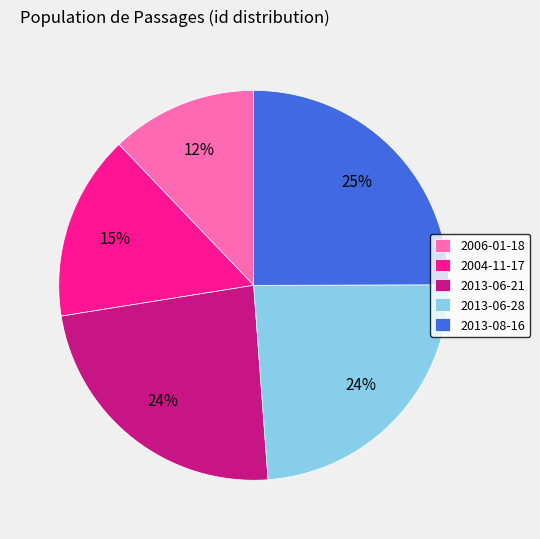

The 2013-08-16 slice represents 39% of the pie. True or false?

False